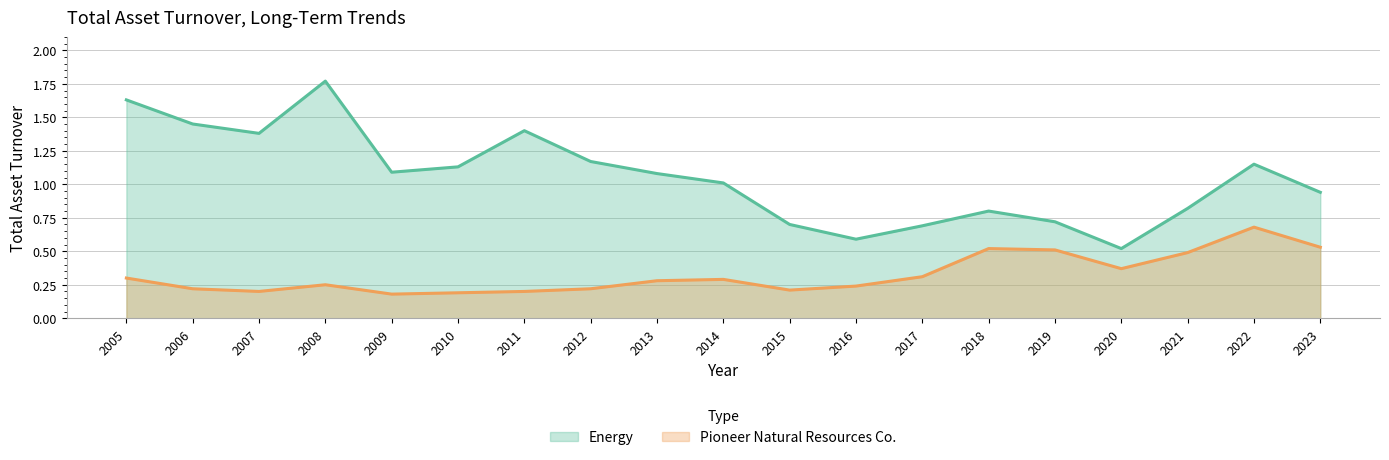

True or false: Energy and Pioneer Natural Resources Co. intersect in this chart.

False